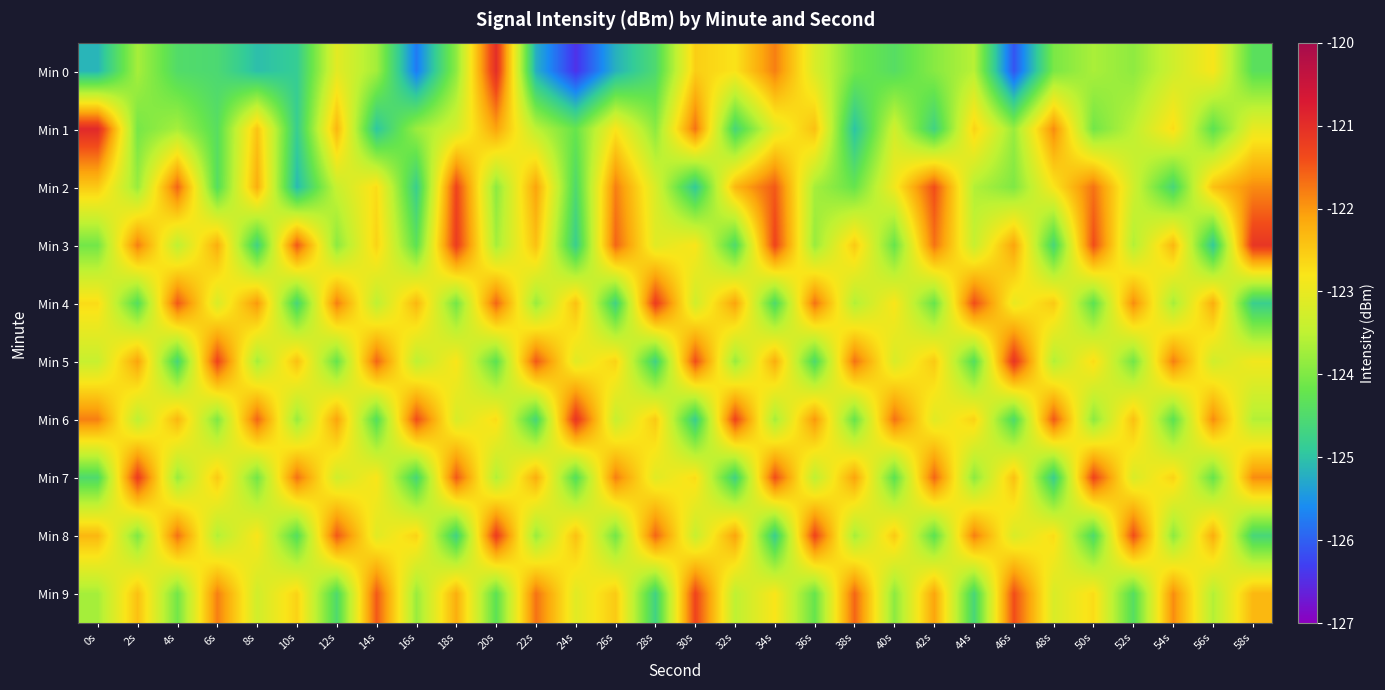

Which category has the lowest value across all series?

24s